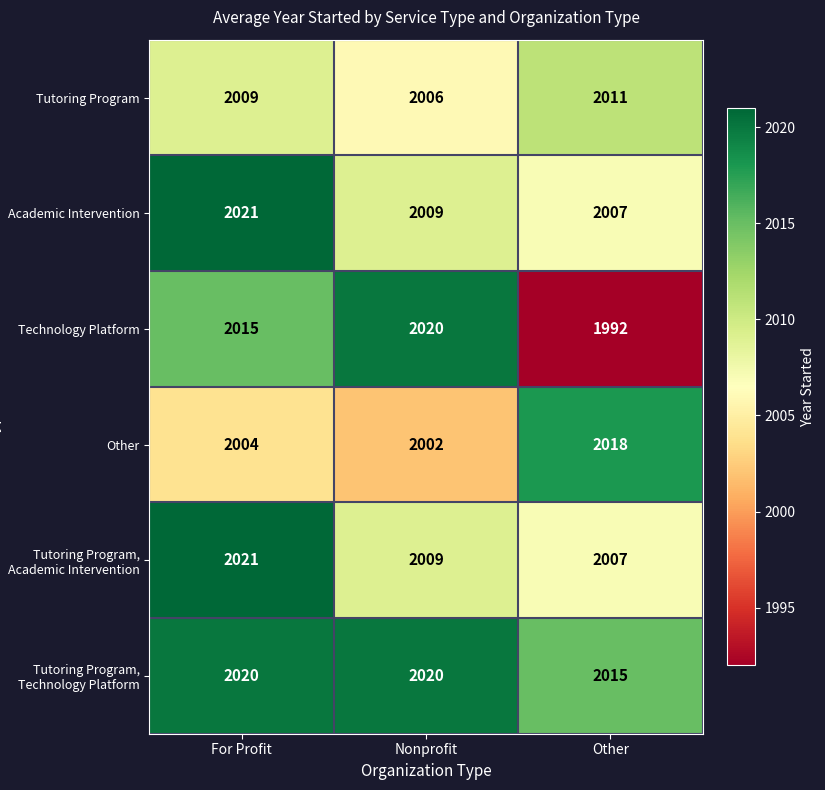

The Tutoring Program, Academic Intervention series shows 2007 at Other. True or false?

True